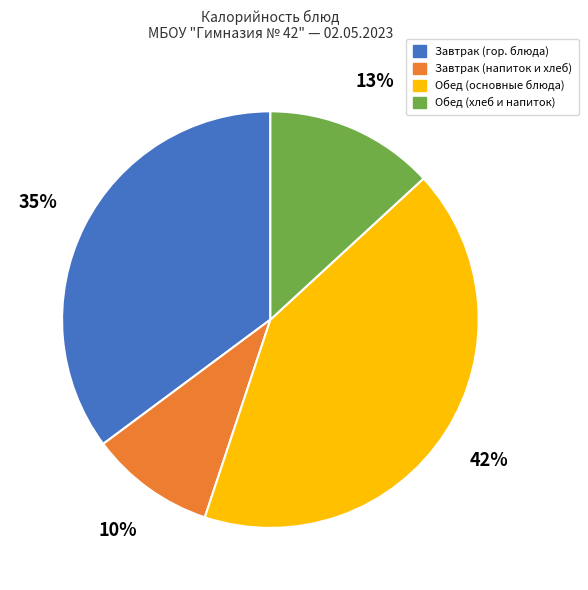

Is there any slice that represents more than half of the pie?

No